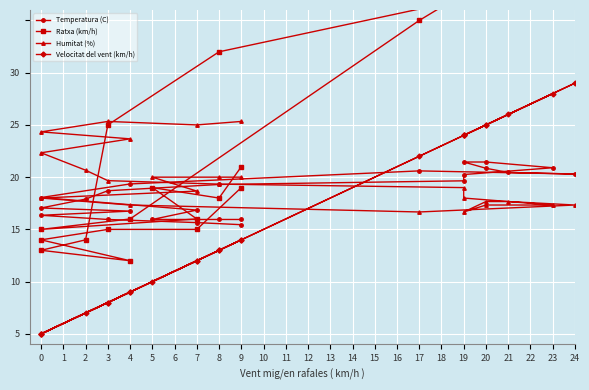

What is the difference between the highest and lowest values at 19?

18.0